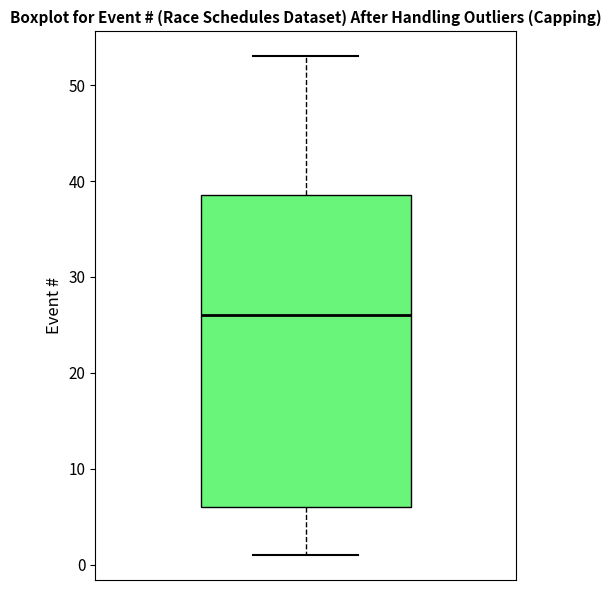

Where is the upper edge of the box on the y-axis? The values are not printed on the chart, so give them approximately, as read against the axis.

39